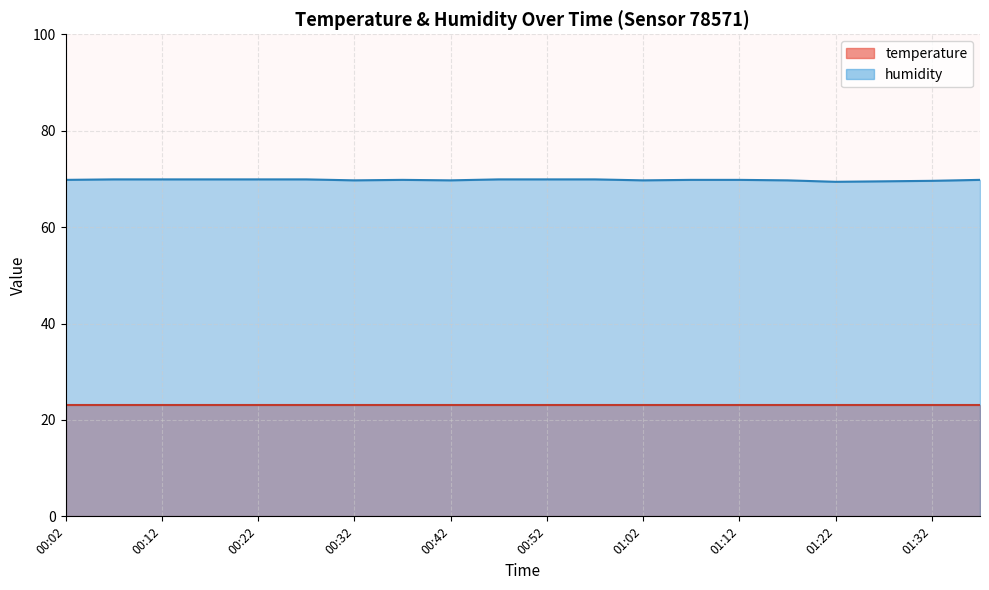

Reading left to right, extract all data points from this chart.

69.8	69.9	69.9	69.9	69.9	69.9	69.7	69.8	69.7	69.9	69.9	69.9	69.7	69.8	69.8	69.7	69.4	69.5	69.6	69.8